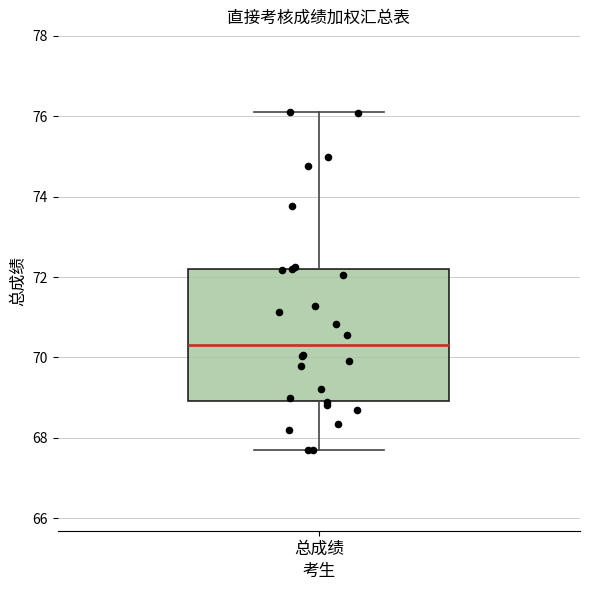

Transcribe this box plot: give where the median line is, the range the box spans, and where the two whiskers end, as read against the y-axis. The values are not printed on the chart, so give them approximately, as read against the axis.

median 70.4, box 69.0 to 72.2, whiskers 67.6 to 76.2